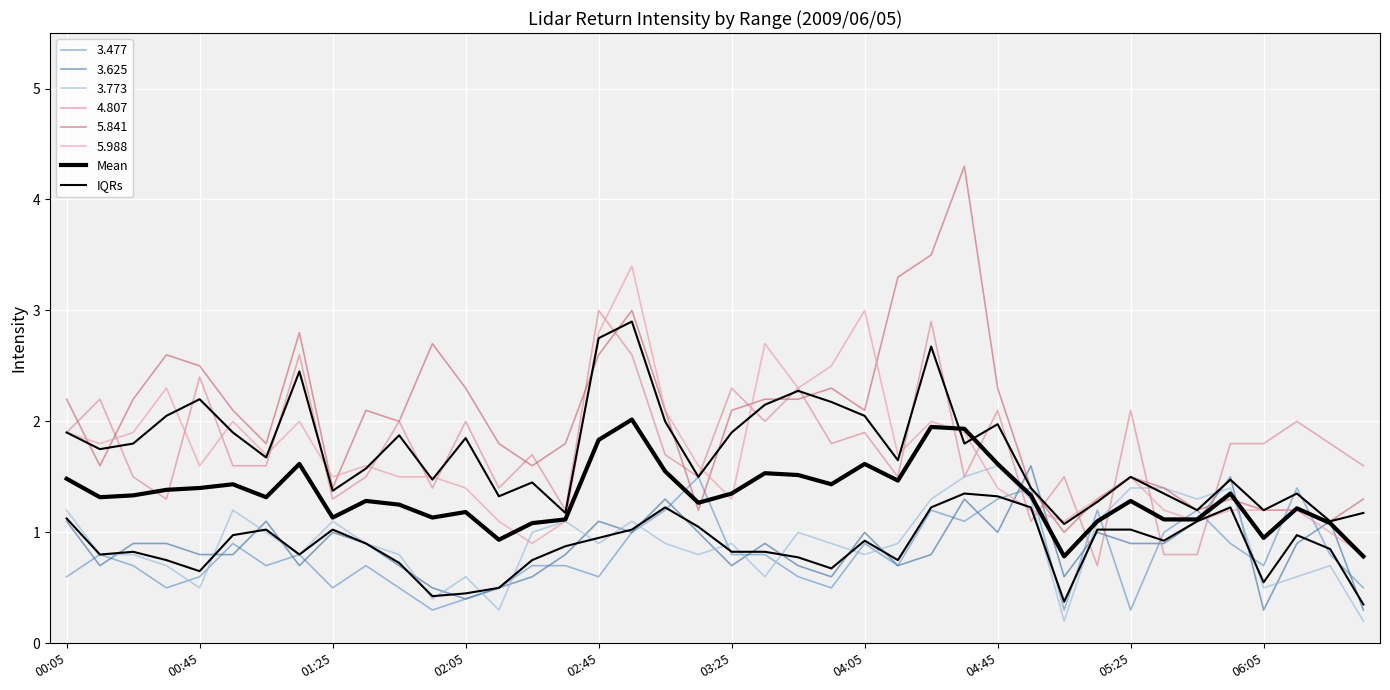

True or false: Mean and IQRs cross at least once.

False